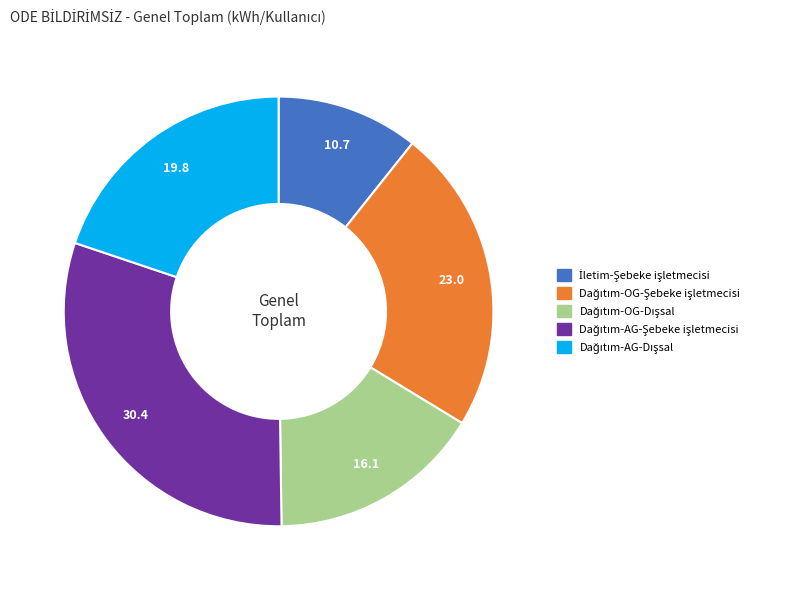

True or false: Dağıtım-AG-Şebeke işletmecisi accounts for 37% of the total.

False